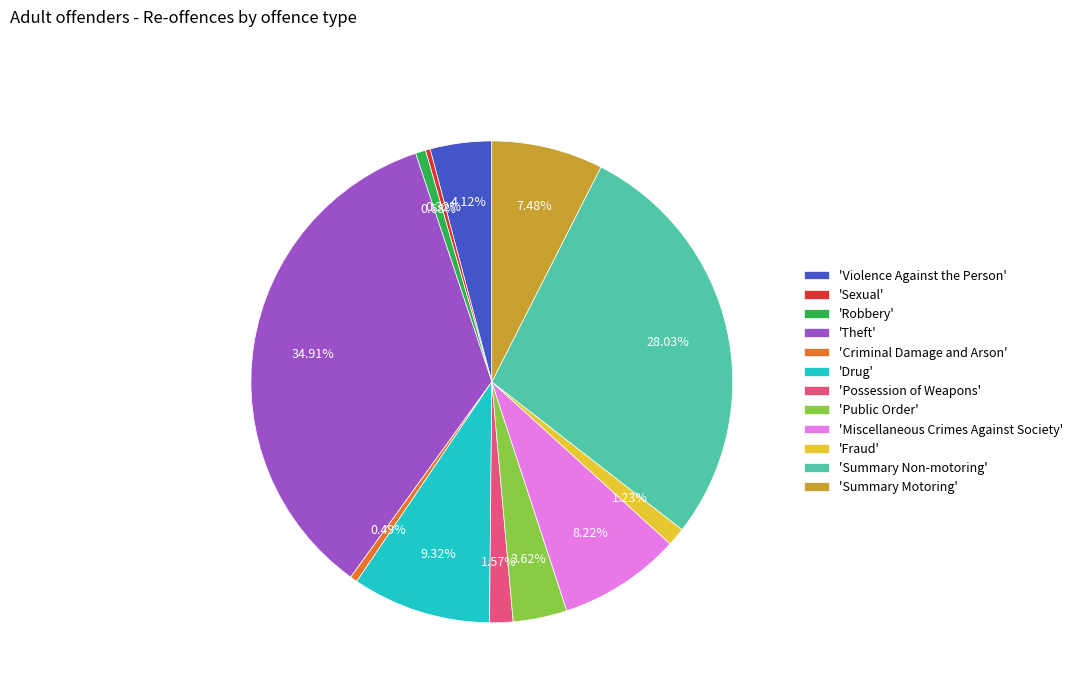

Combined, do 'Robbery' and 'Miscellaneous Crimes Against Society' account for over 50%?

No